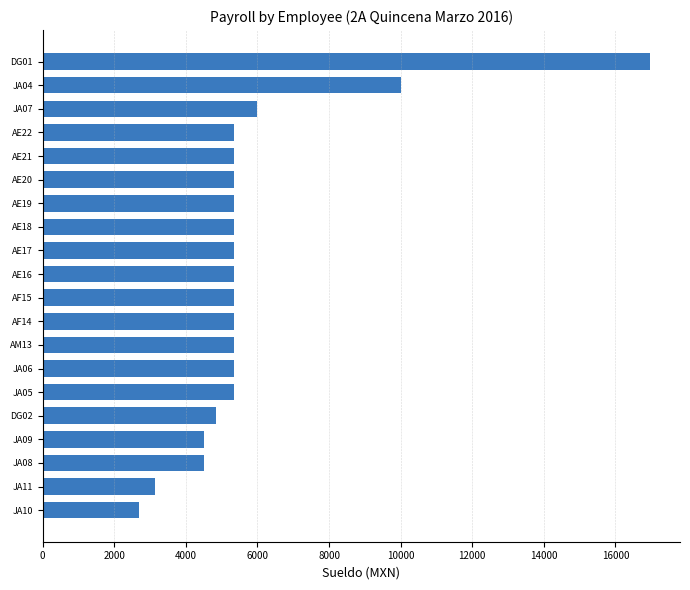

What is the maximum value shown in the chart?

16955.0